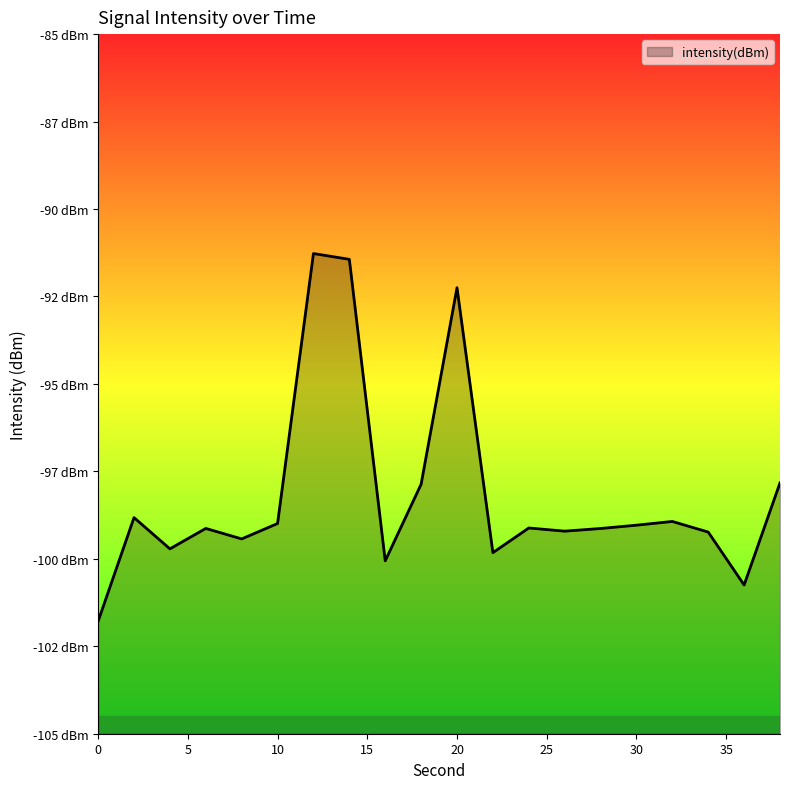

List the labels in order of value, smallest first.

0, 36, 16, 22, 4, 8, 34, 26, 28, 6, 24, 30, 10, 32, 2, 18, 38, 20, 14, 12